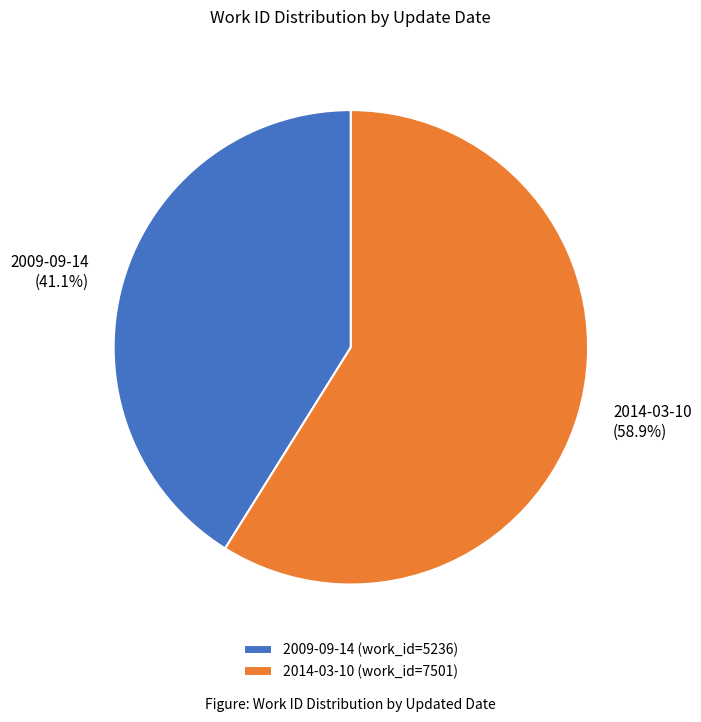

How many segments does this pie chart have?

2